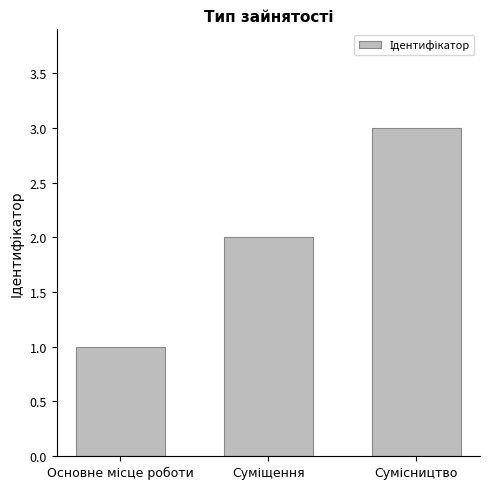

What is the maximum value shown in the chart?

3